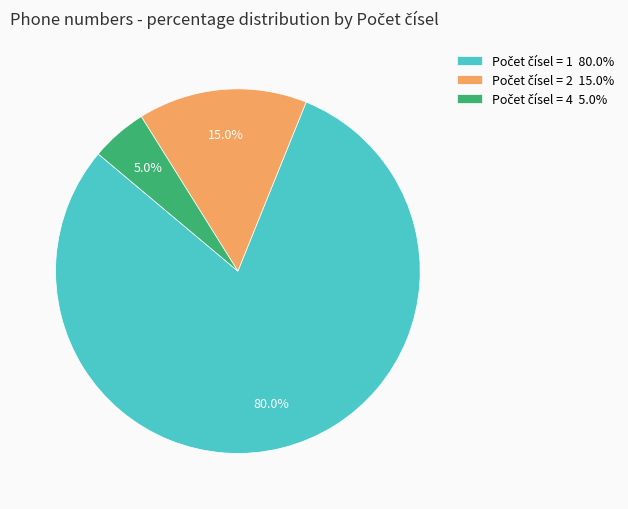

Is there any slice that represents more than half of the pie?

Yes